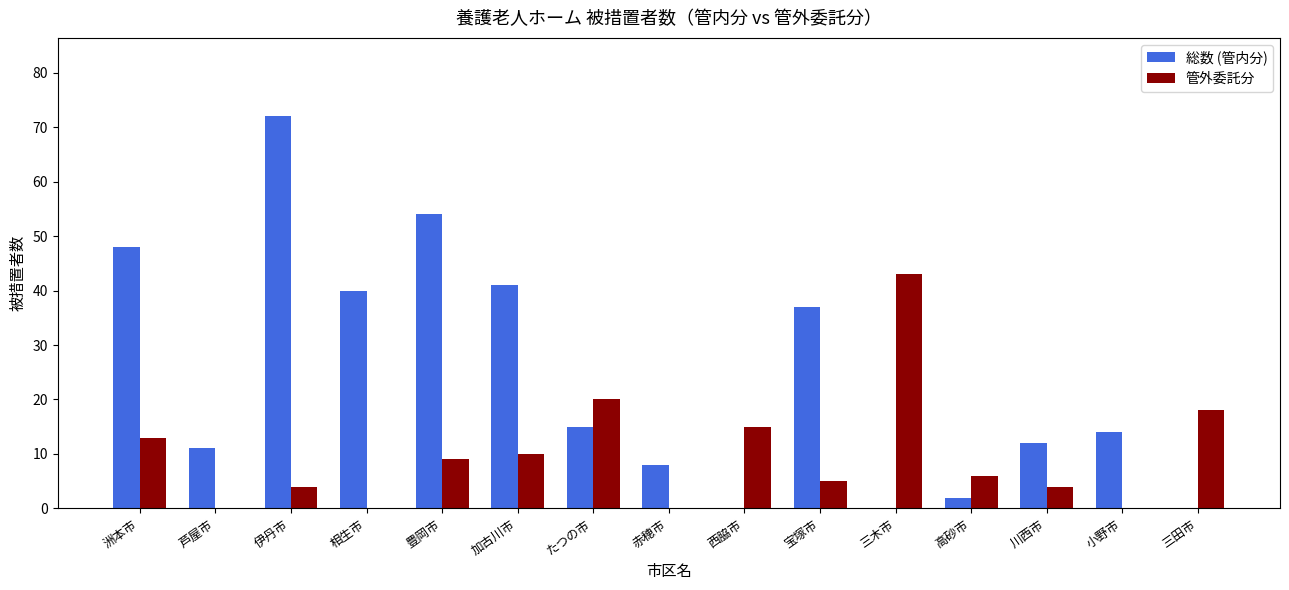

What is the maximum value for 総数 (管内分)?

72